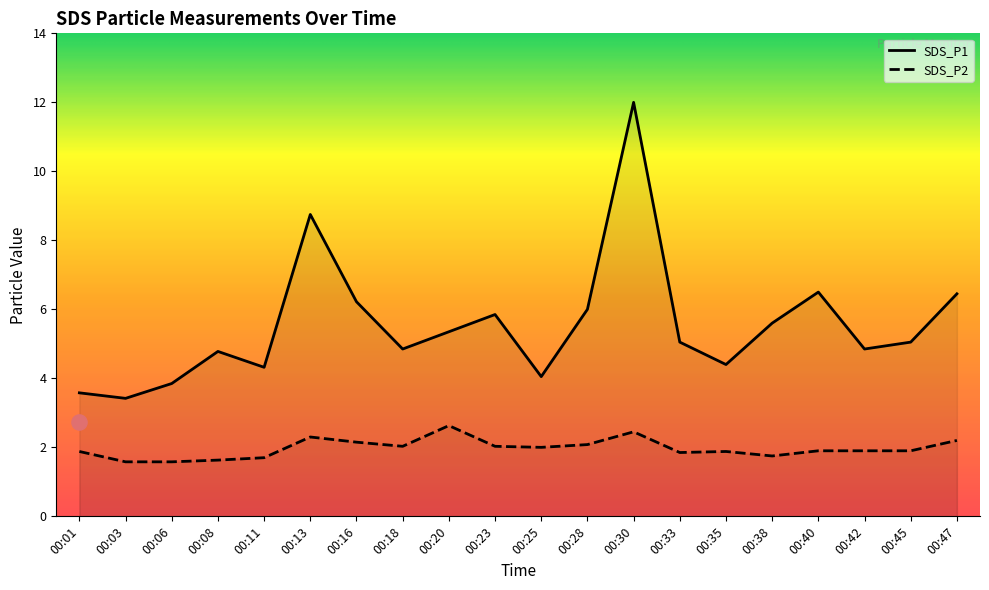

Which series contains the highest Y value?

SDS_P1